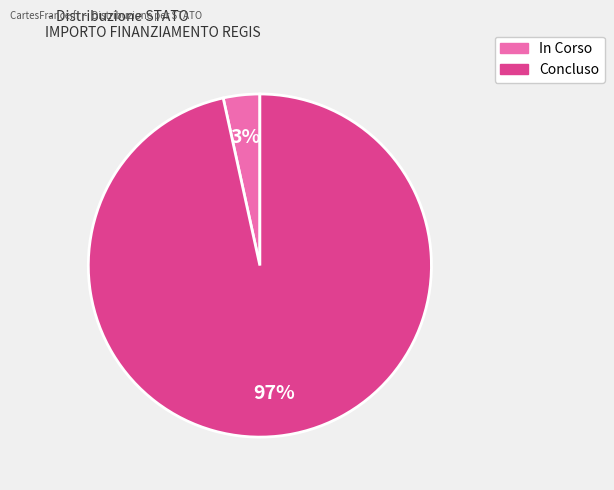

What is the majority slice?

Concluso